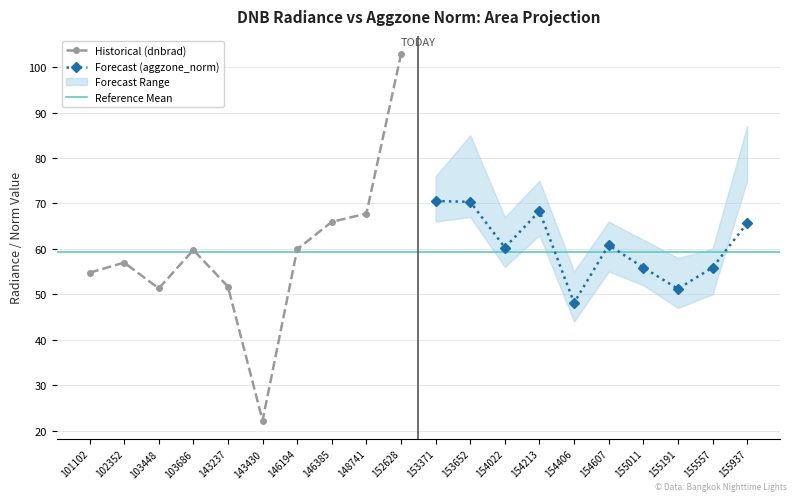

At which category is the sum across all series the highest?

152628